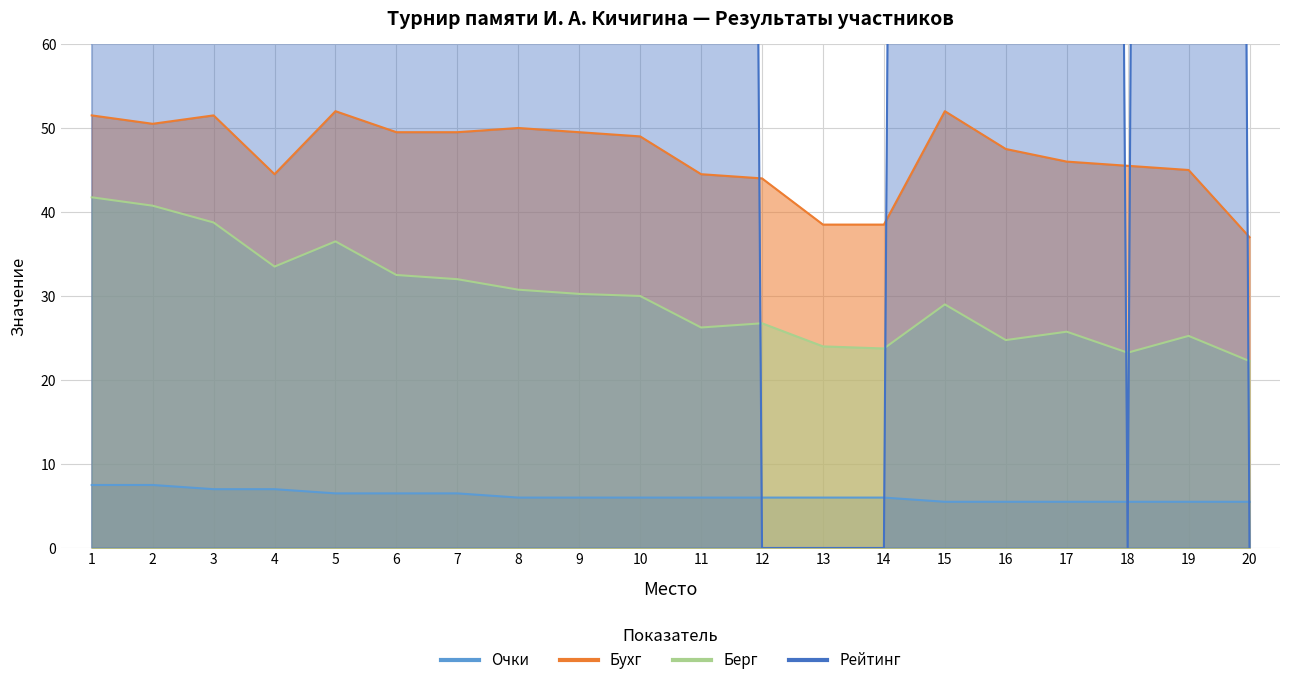

Between 5 and 14, which series saw the biggest shift?

Рейтинг